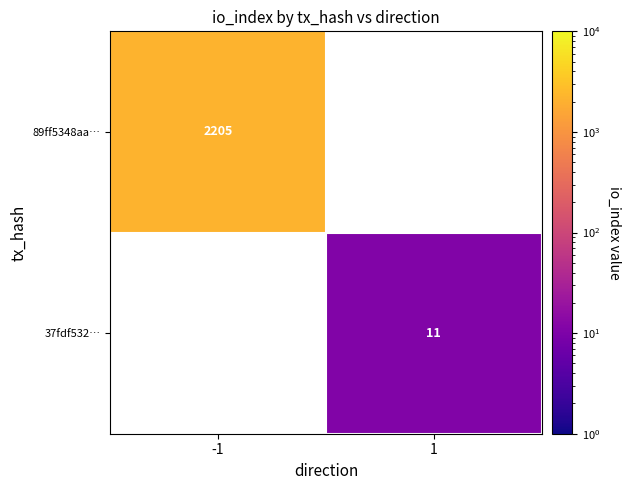

True or false: 37fdf532… has a value of 7 at 1.

False